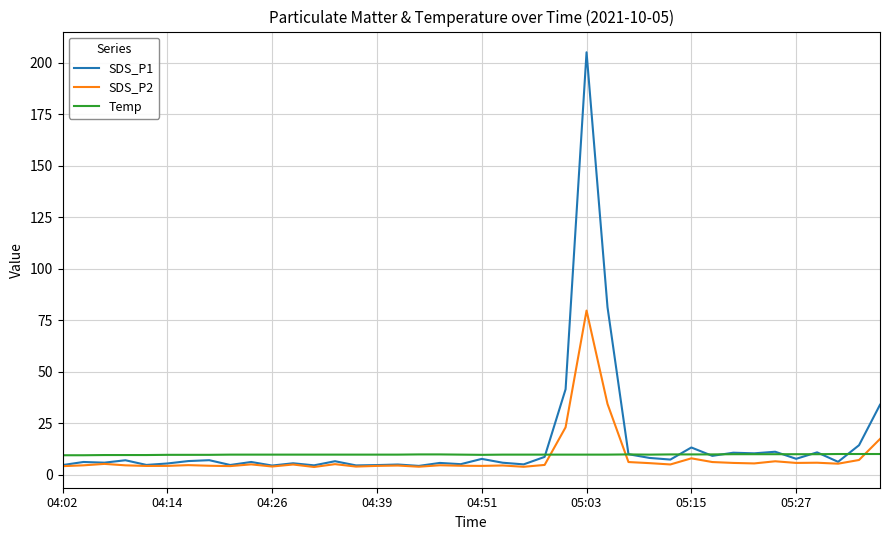

List the series in order of their peak value, lowest first.

Temp, SDS_P2, SDS_P1